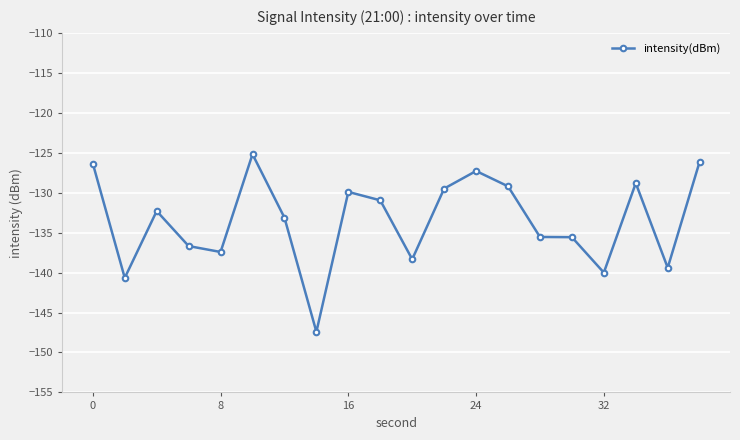

What is the difference between the maximum and minimum values?

22.2